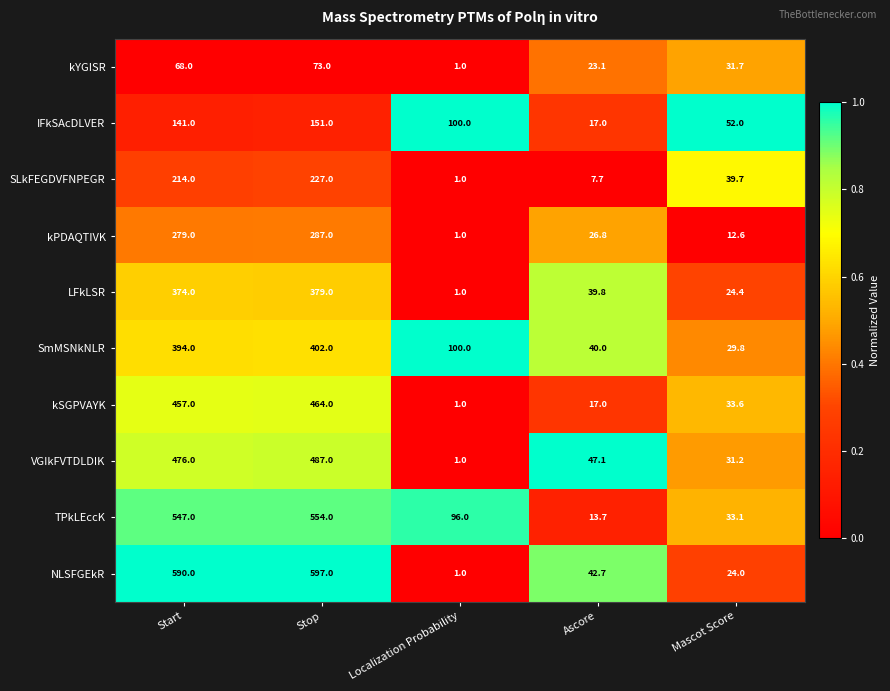

The kSGPVAYK series shows 33.6 at Mascot Score. True or false?

True